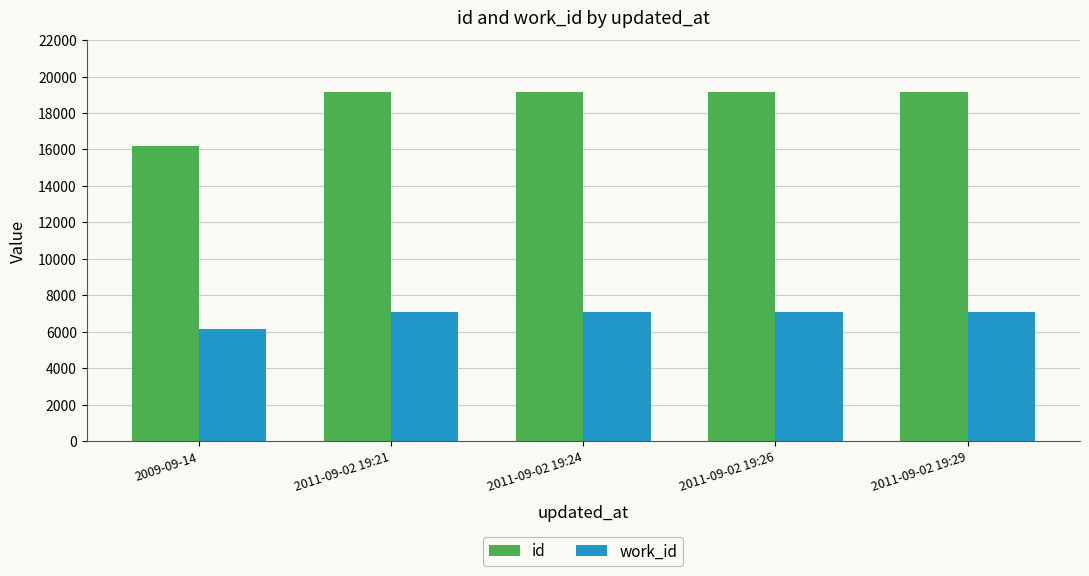

What is the difference between the maximum and minimum values in the work_id series?

936